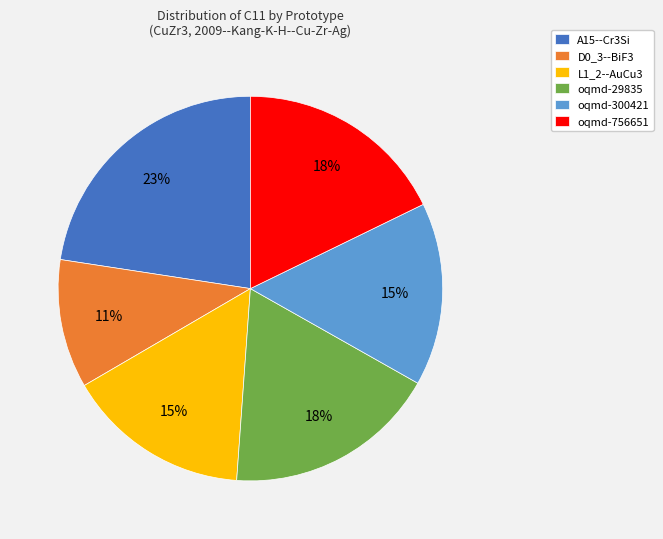

Do D0_3--BiF3 and oqmd-29835 together represent more than half of the pie?

No